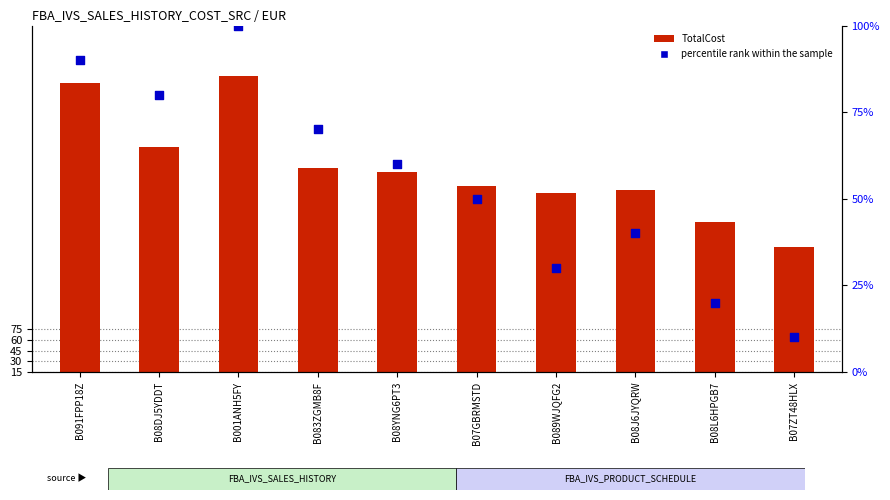

Which series contains the highest Y value?

TotalCost